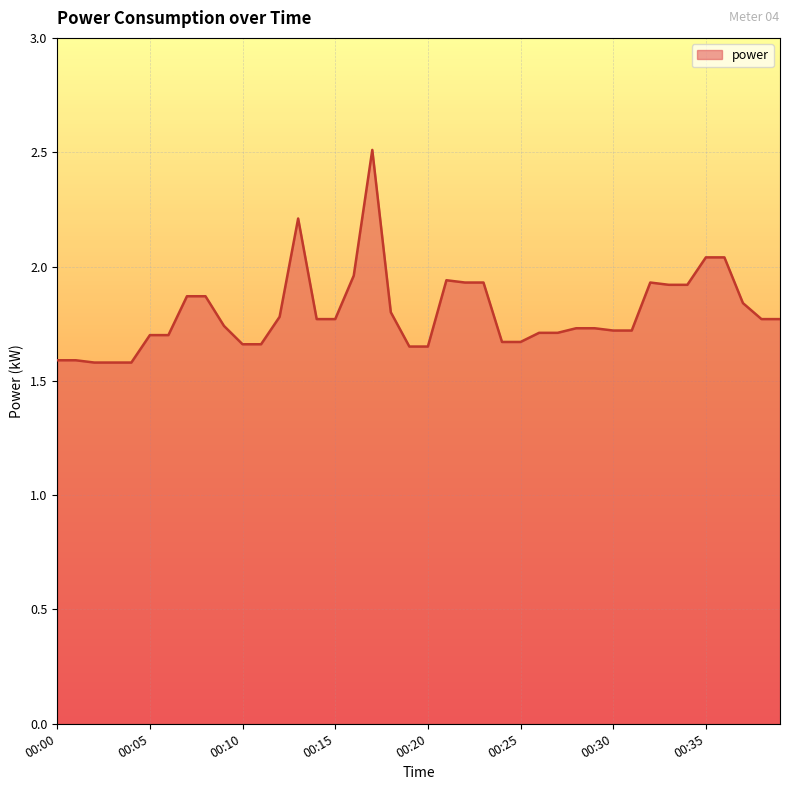

What is the difference between the maximum and minimum values?

0.9